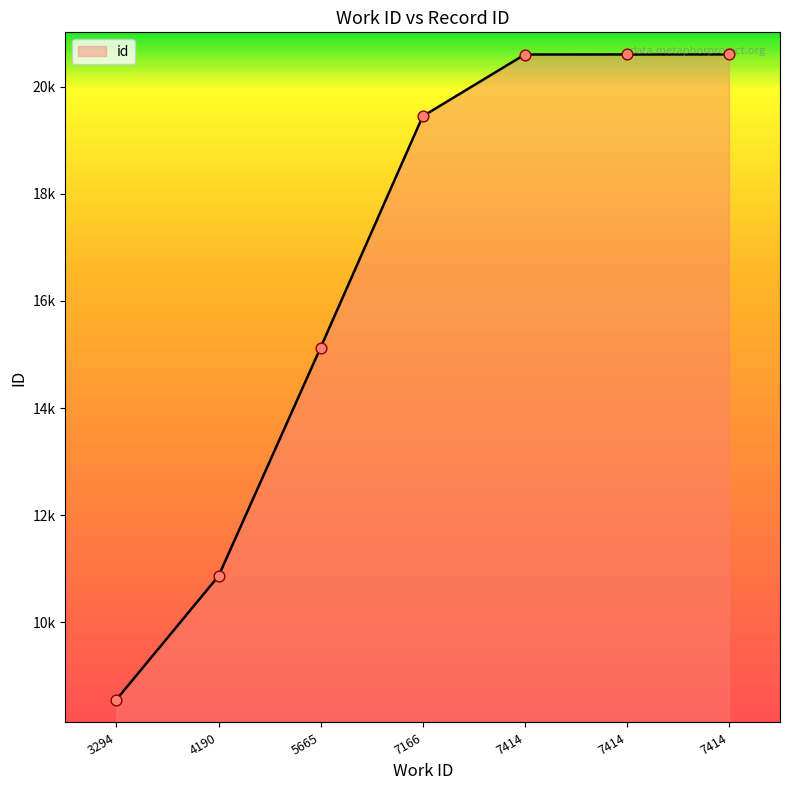

Between 7414 and 3294, which is larger?

7414